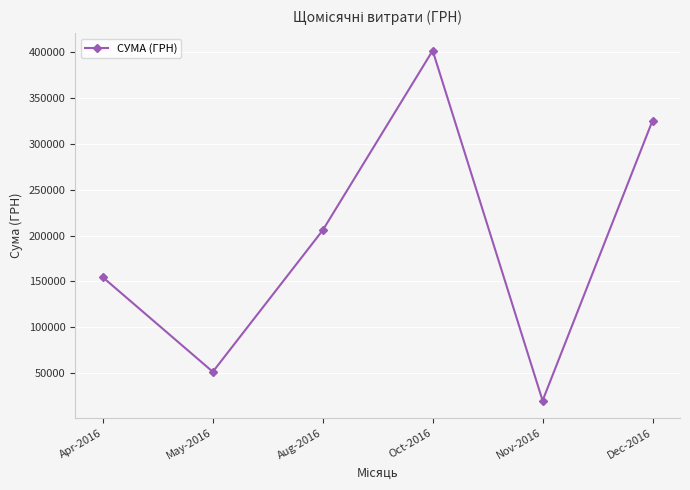

What is the ratio of the value at May-2016 to the value at Aug-2016?

0.3